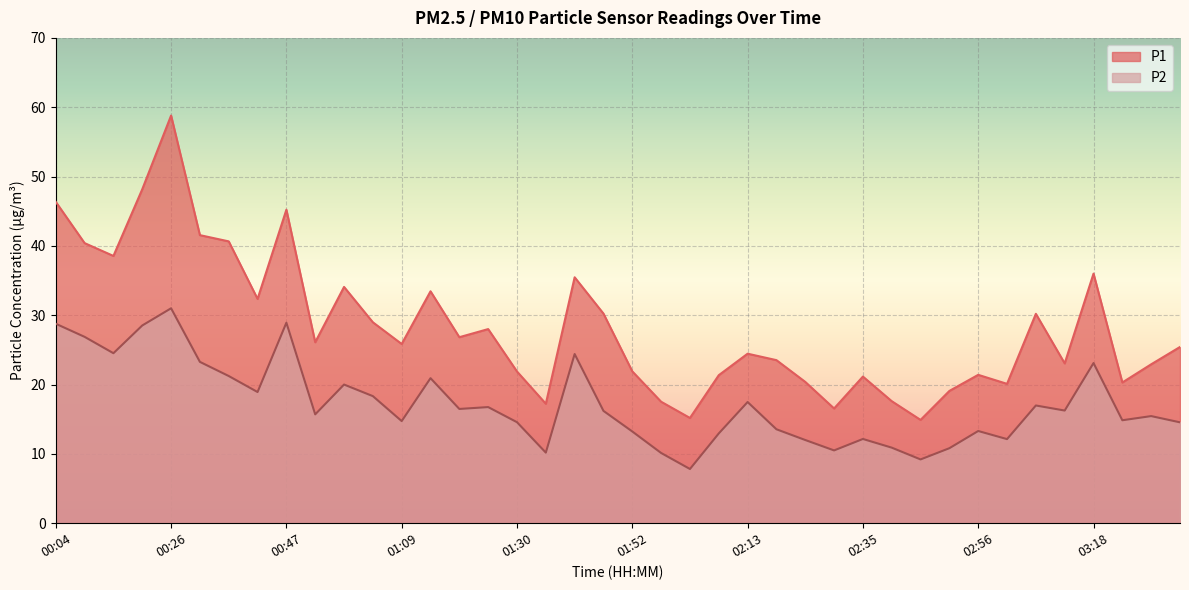

True or false: P2 and P1 intersect in this chart.

False